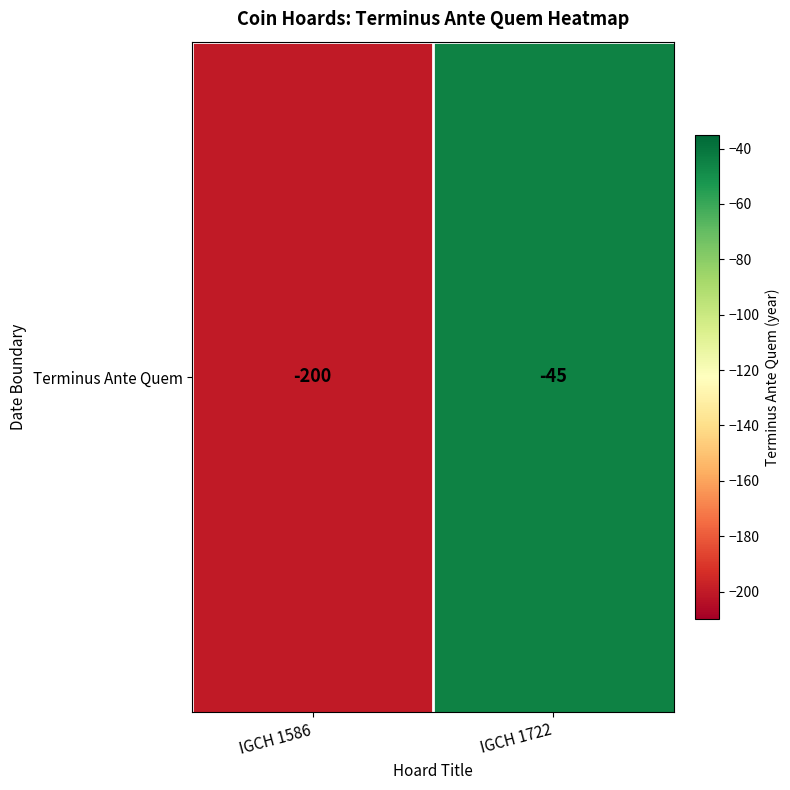

True or false: the data shows -200 at IGCH 1586.

True